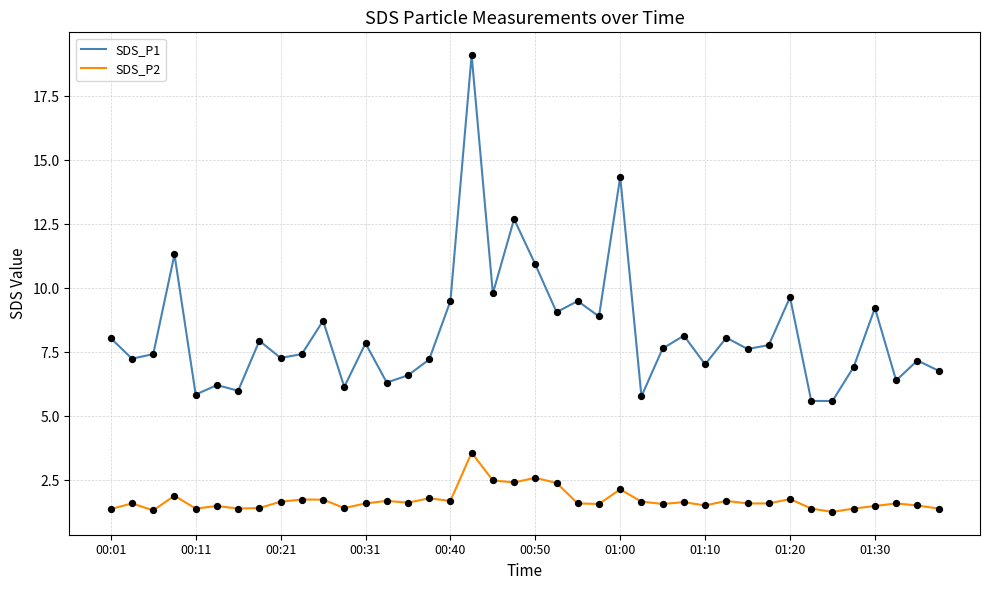

Which series has the largest total across all categories?

SDS_P1